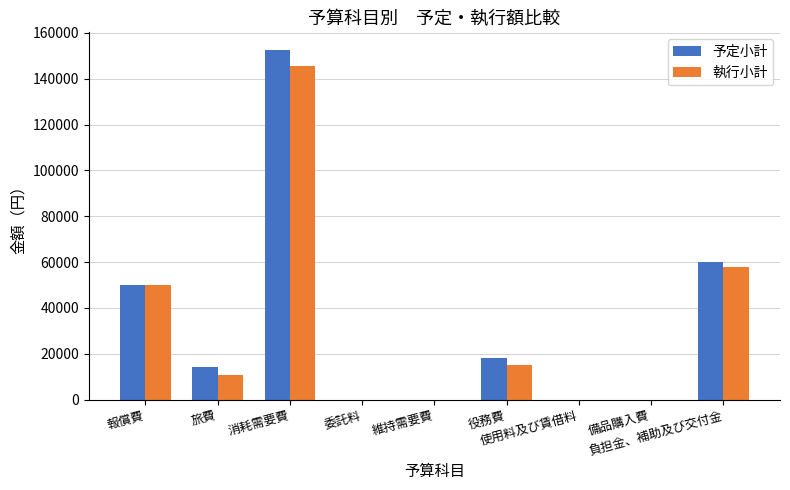

What is the highest value of the 執行小計 series?

145479